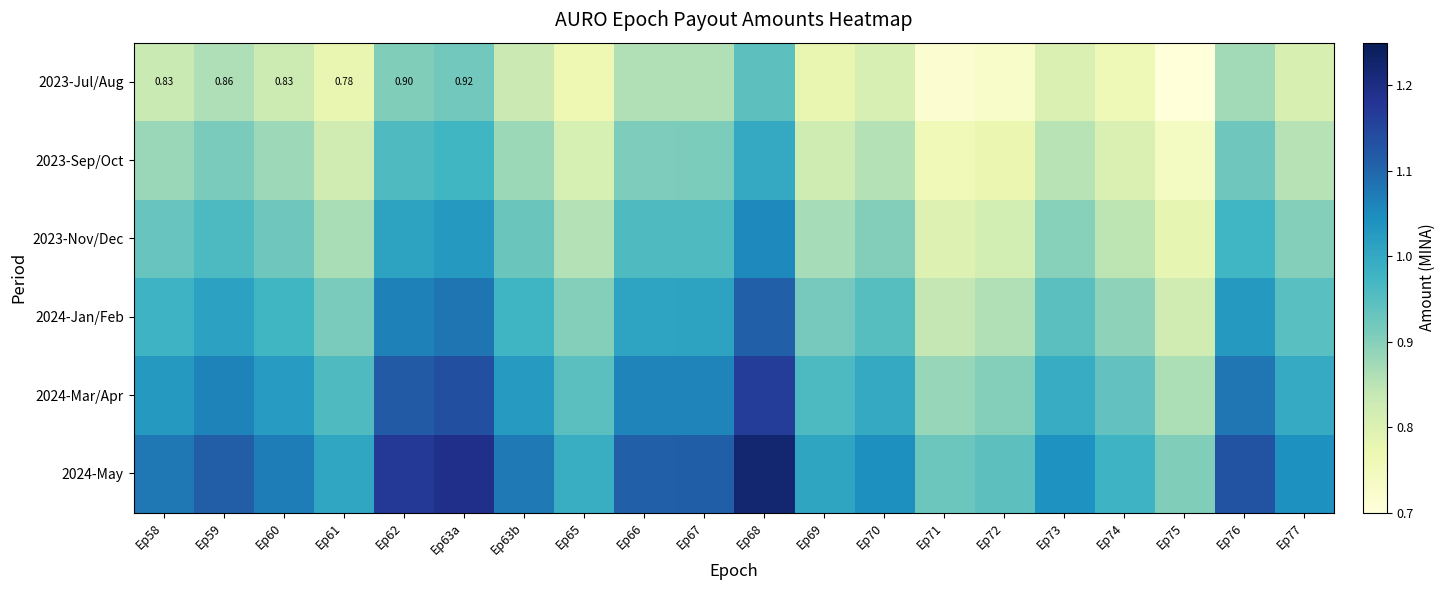

Is it true that 2024-Jan/Feb equals 0.8 at Ep75?

True